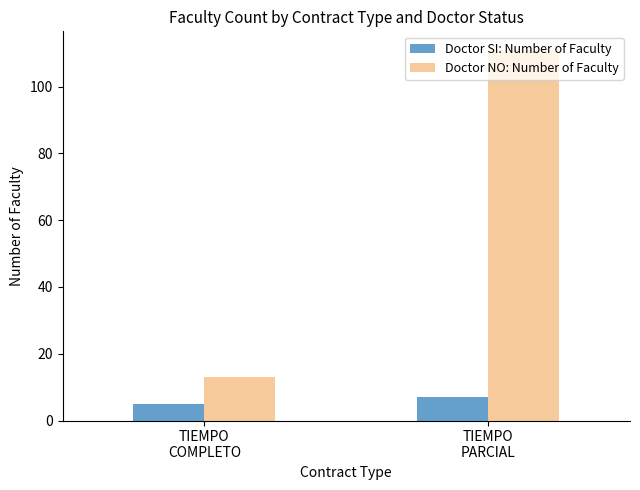

What is the difference between the maximum and minimum values in the Doctor NO: Number of Faculty series?

98